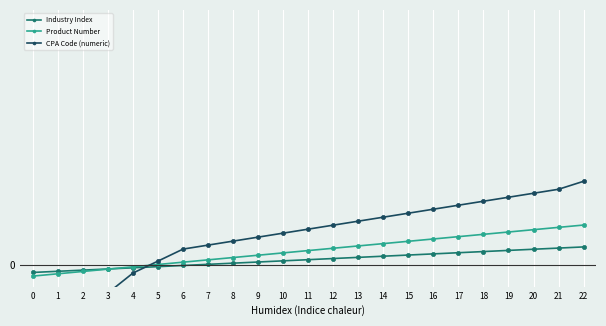

Count the number of categories in the chart.

23